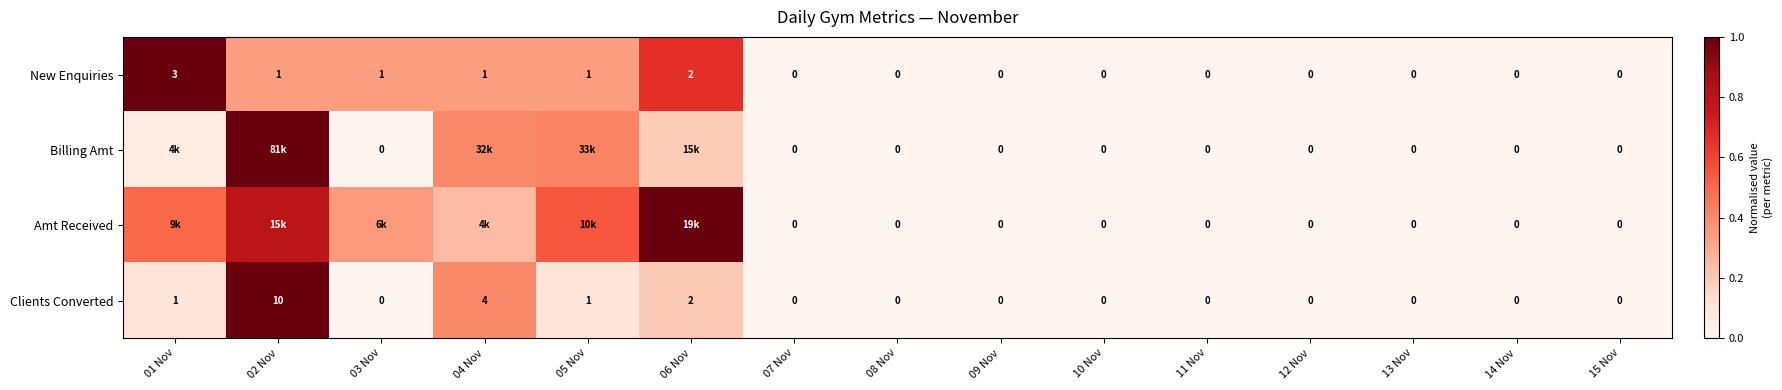

How many values in New Enquiries are above zero?

6